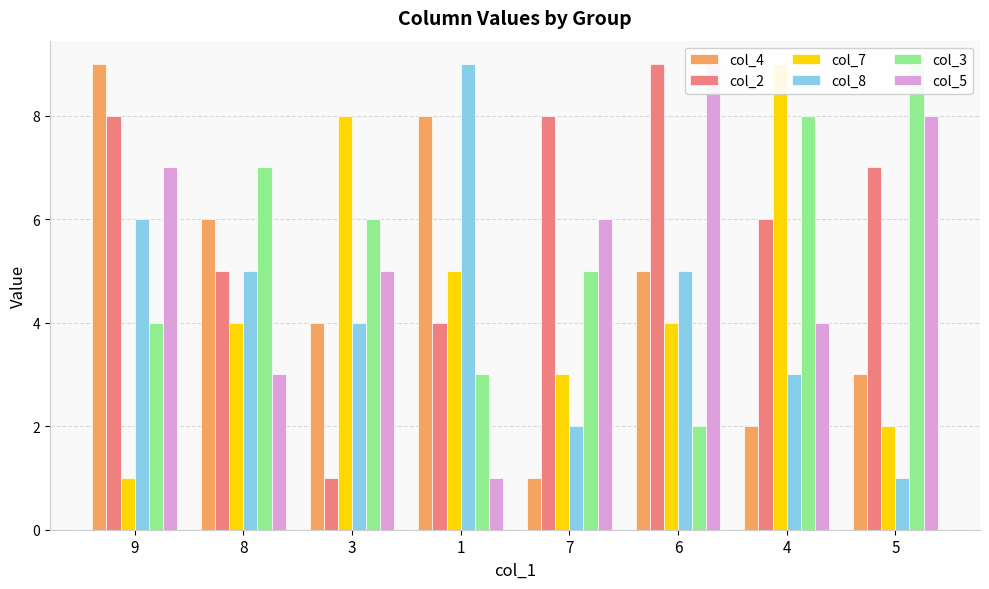

How many values in the col_3 series are below 6?

4